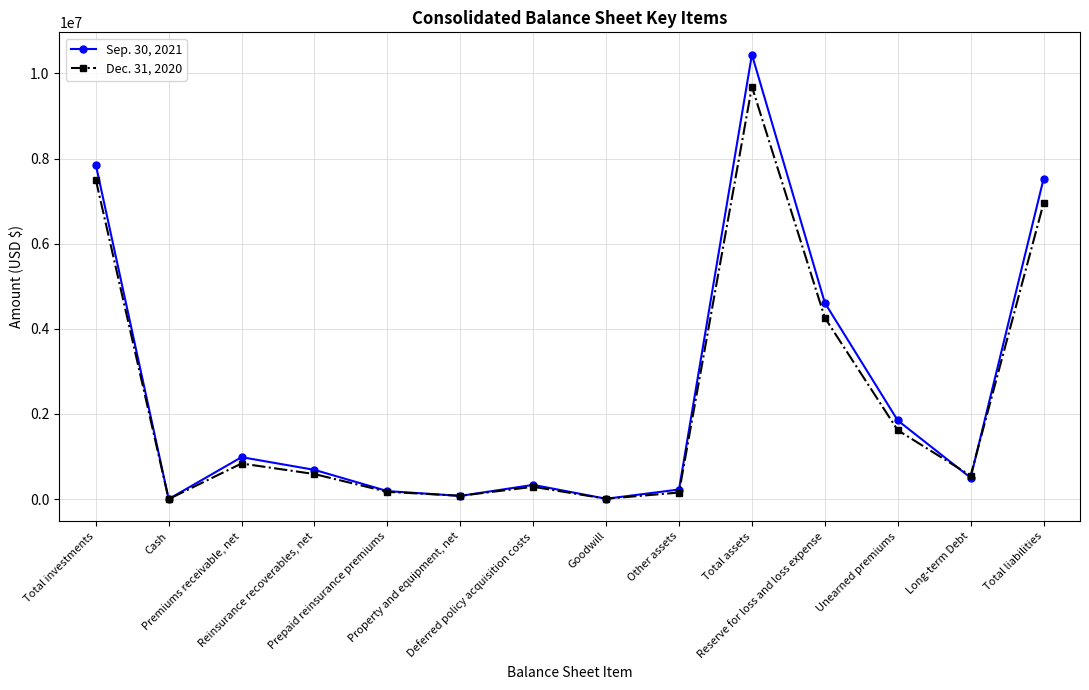

At which category does Dec. 31, 2020 reach its first local peak?

Premiums receivable, net